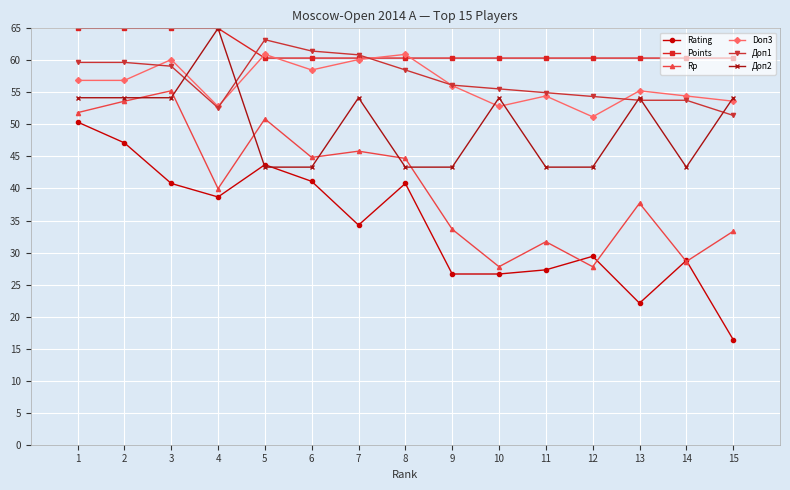

Which series has the largest total across all categories?

Points